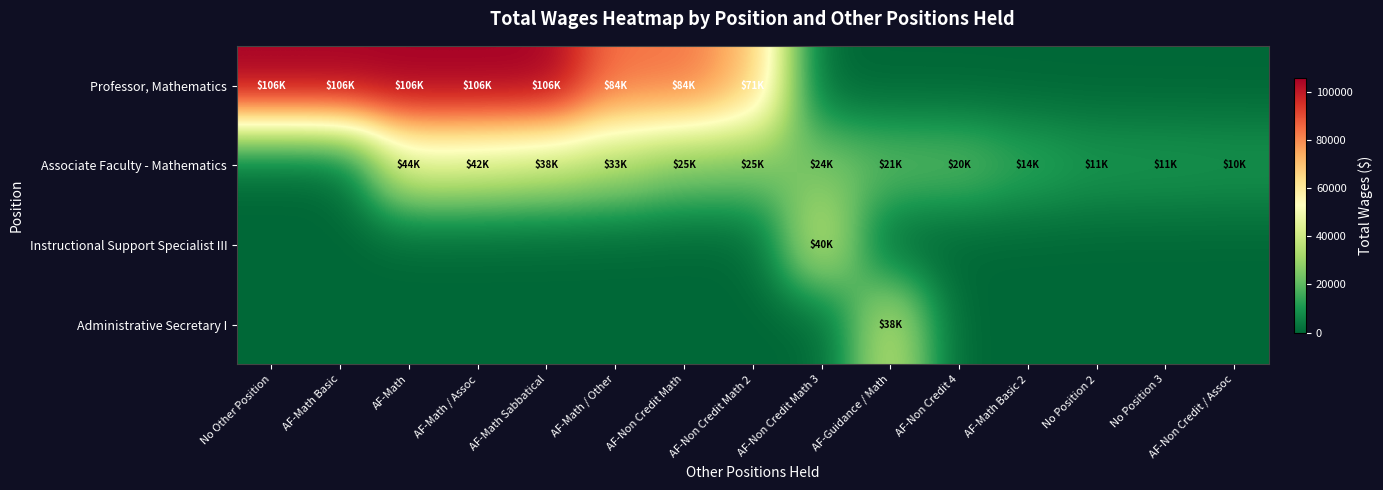

Which label corresponds to the smallest value in the chart?

AF-Non Credit Math 3